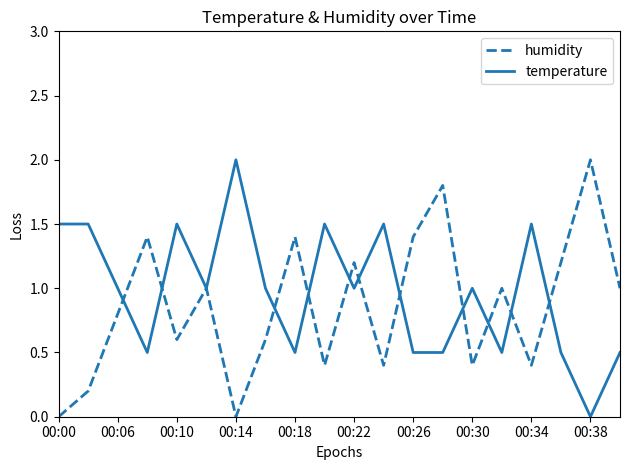

What is the average value of the temperature series?

1.0